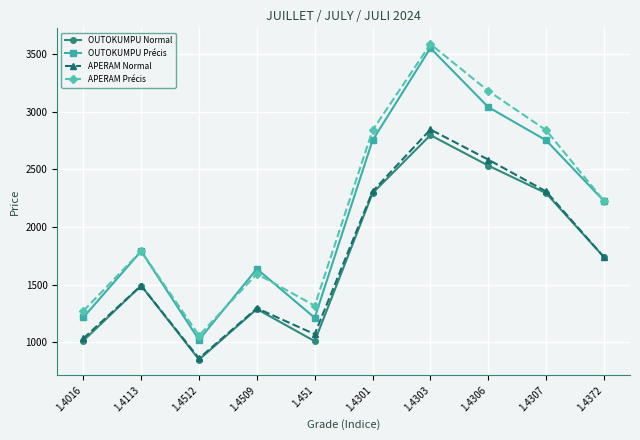

Read the OUTOKUMPU Normal value at 1.4303.

2797